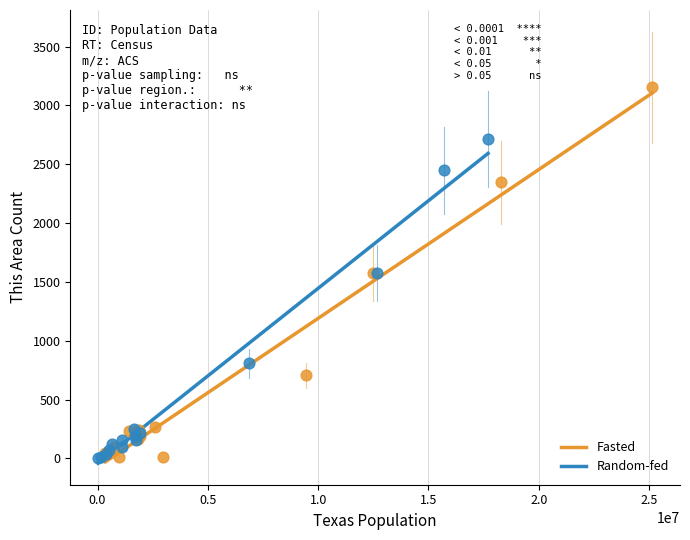

Which series contains the highest Y value?

Fasted